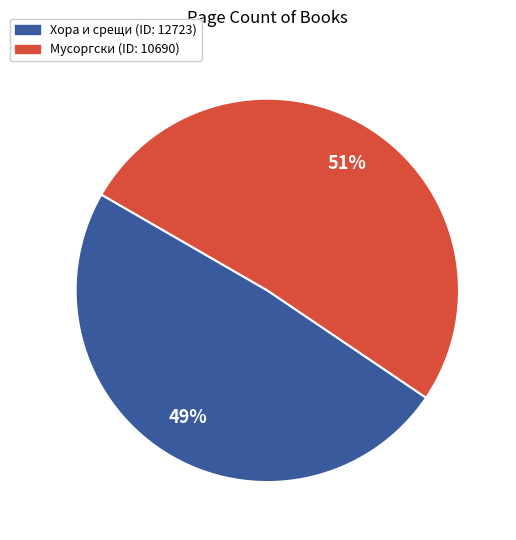

To the nearest percent, what is the difference between the largest and smallest slice percentages?

2%